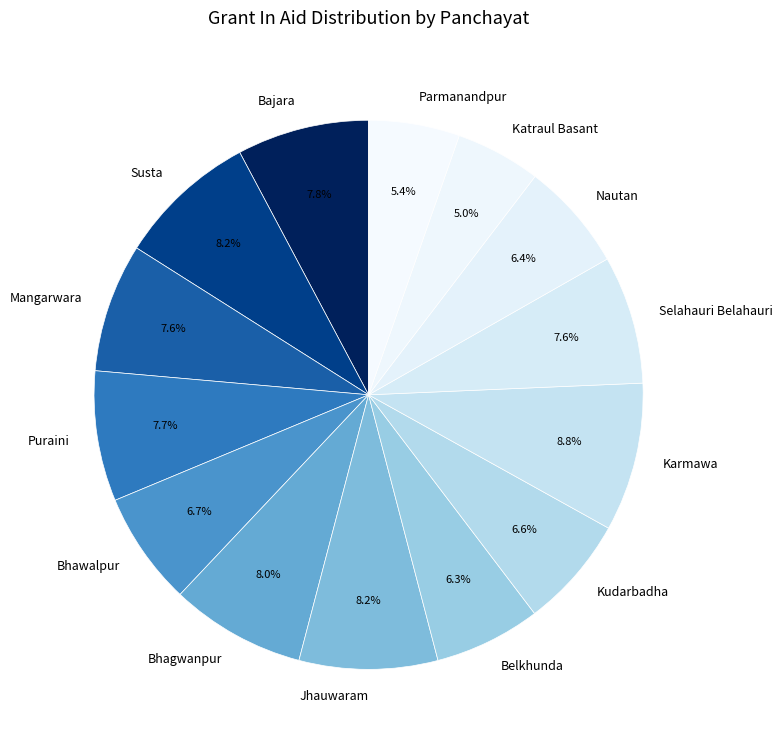

How many segments does this pie chart have?

14